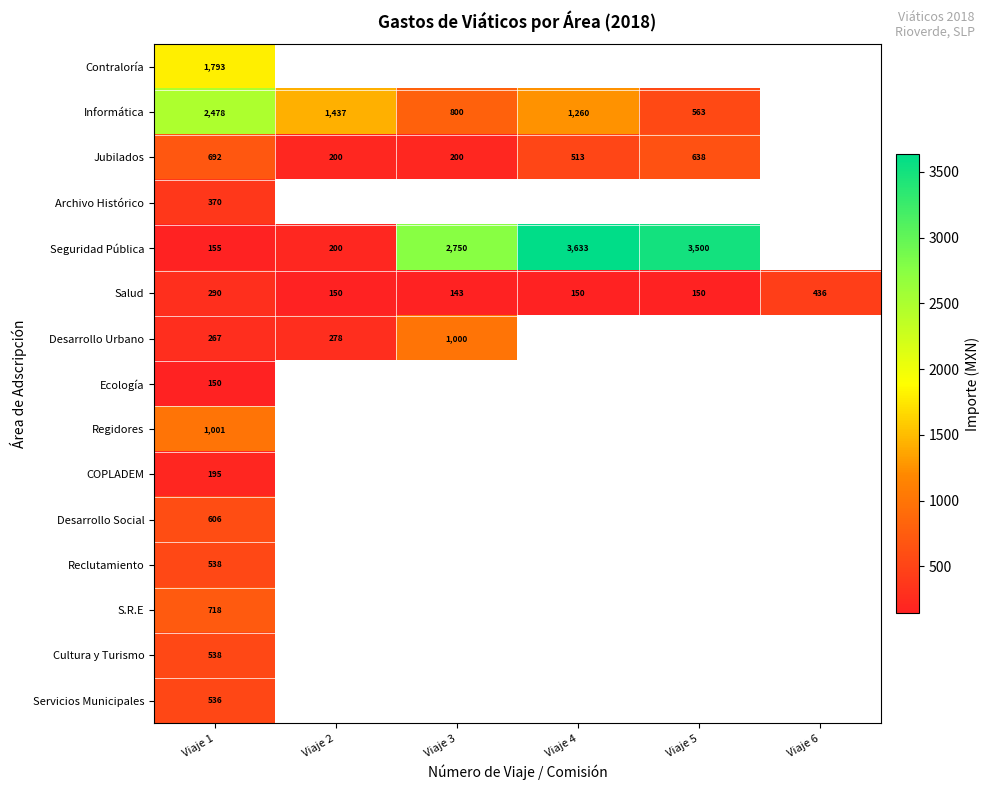

What is the spread (max minus min) of values at Viaje 1?

2328